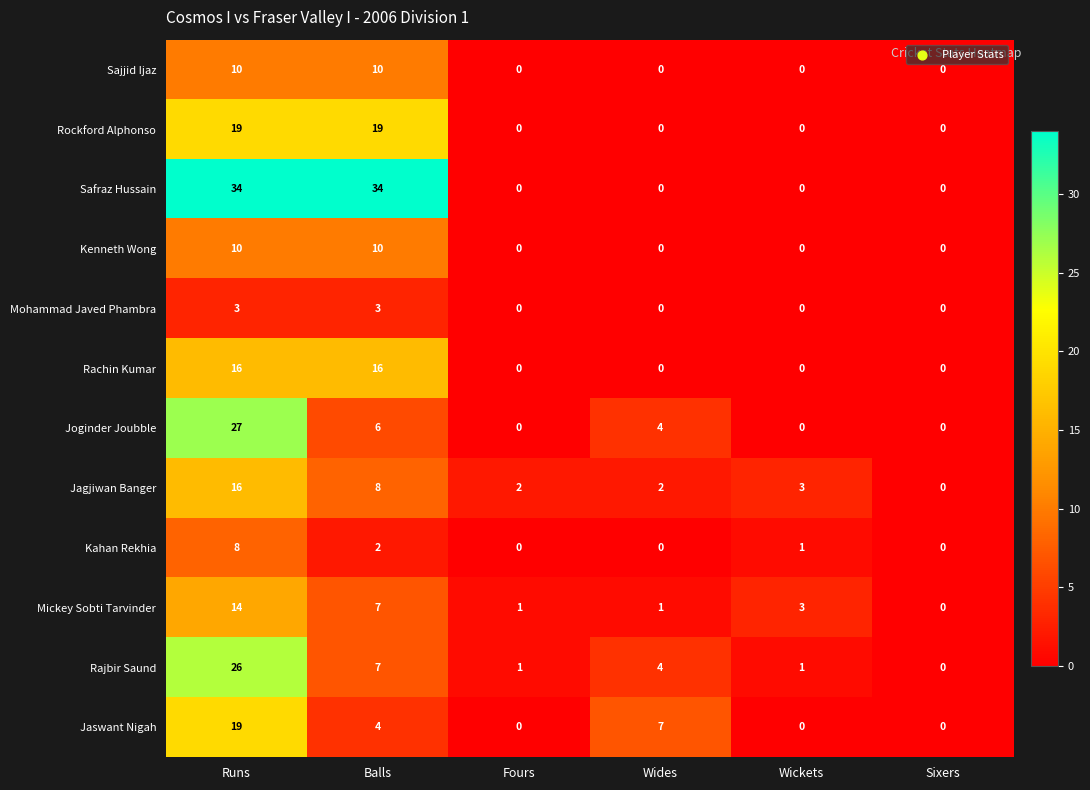

The value of Jaswant Nigah at Balls is 1. True or false?

False